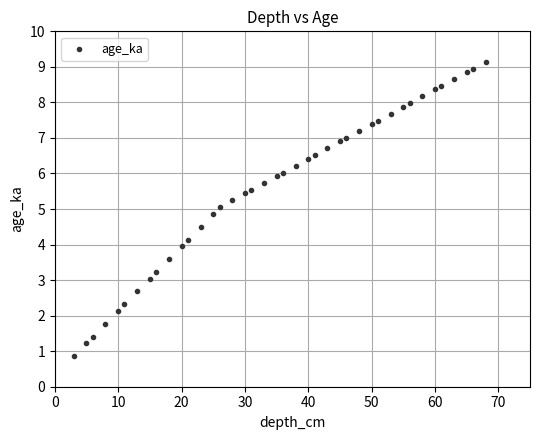

What is the range of X values (max minus min)?

65.0